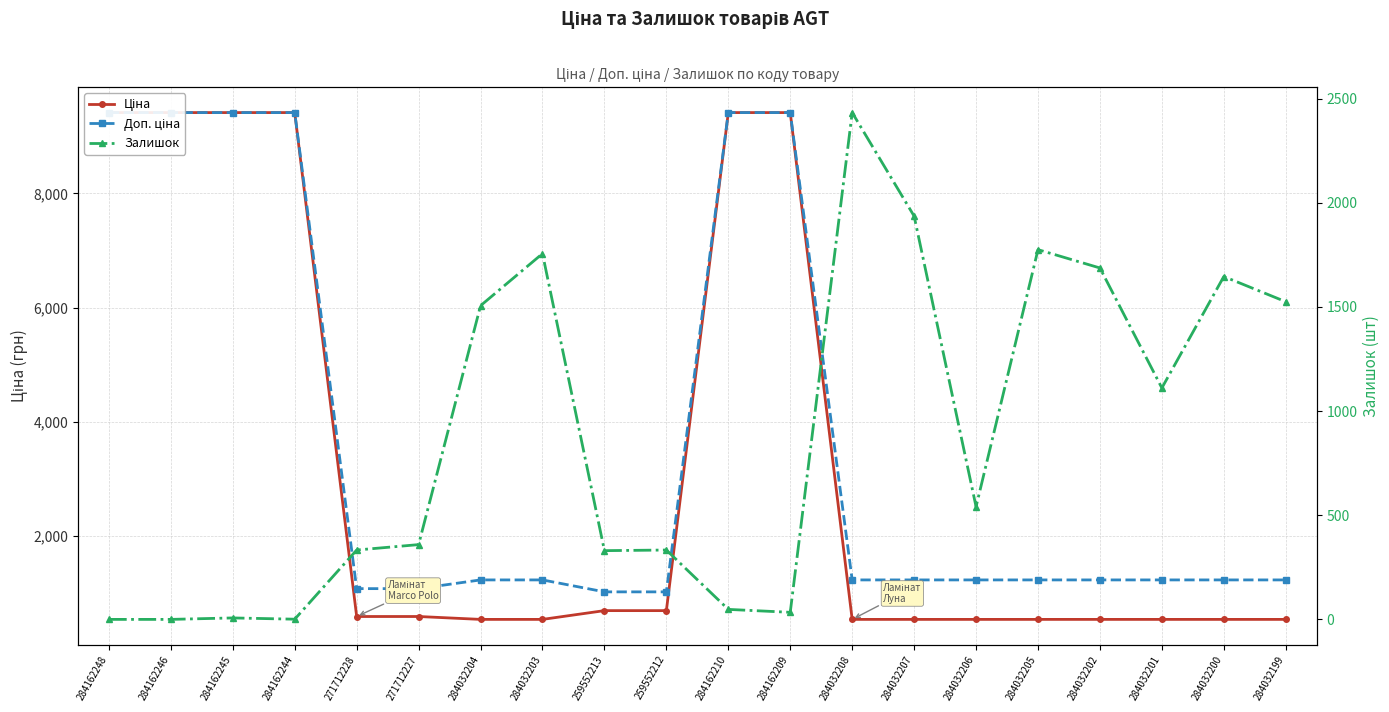

How many data points in Ціна are less than 585?

10